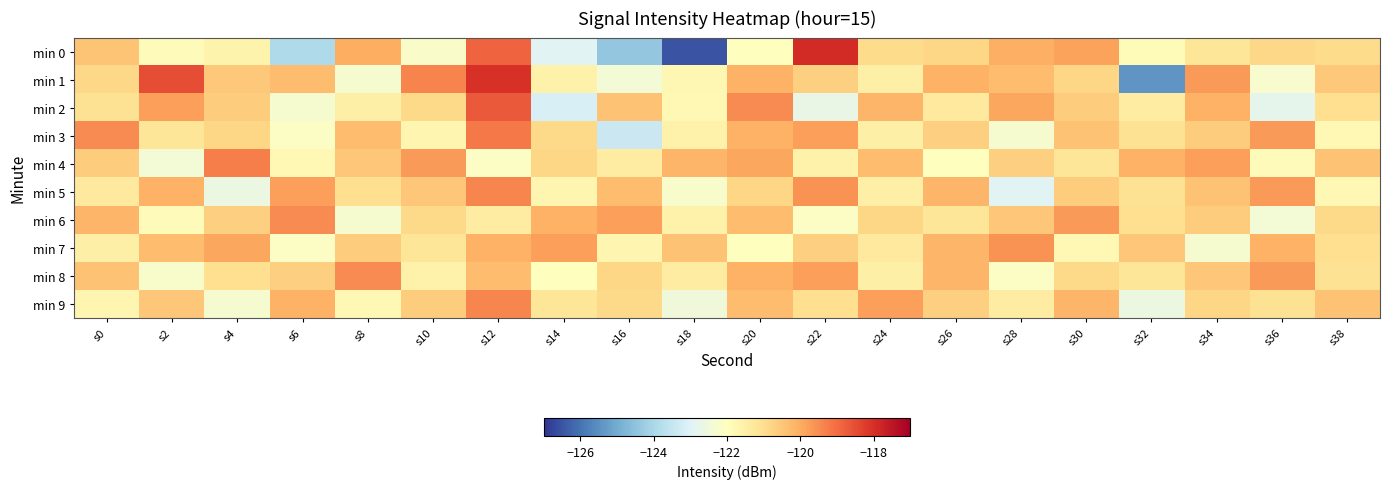

What is the total value across all series at s12?

-1197.5